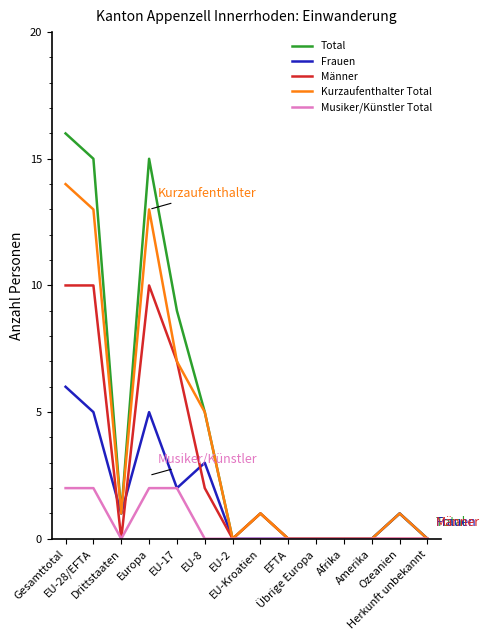

Which series has the largest range (max minus min)?

Total